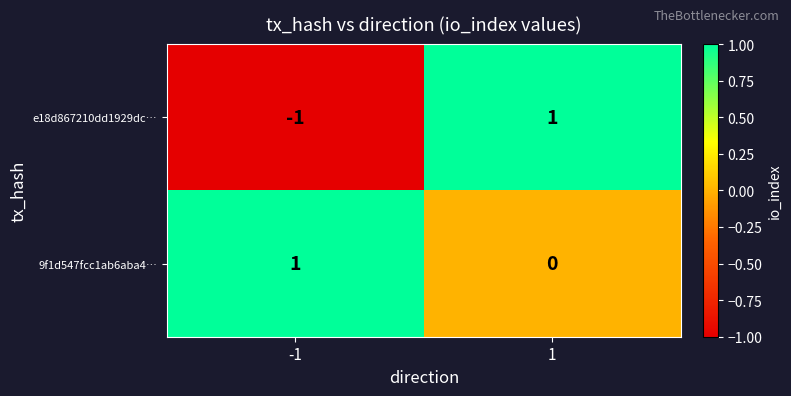

The value of 9f1d547fcc1ab6aba4… at 1 is 0. True or false?

True